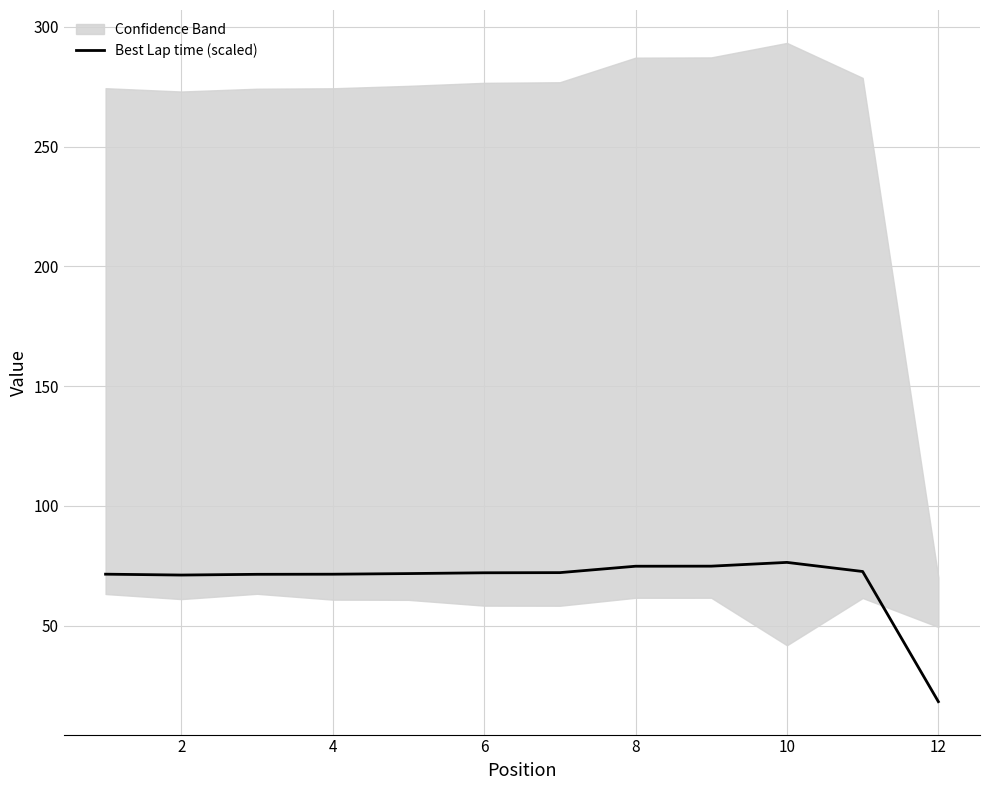

Reading left to right, list all the values displayed in this chart.

71.5	71.1	71.4	71.5	71.7	72.1	72.1	74.8	74.8	76.4	72.6	18.3